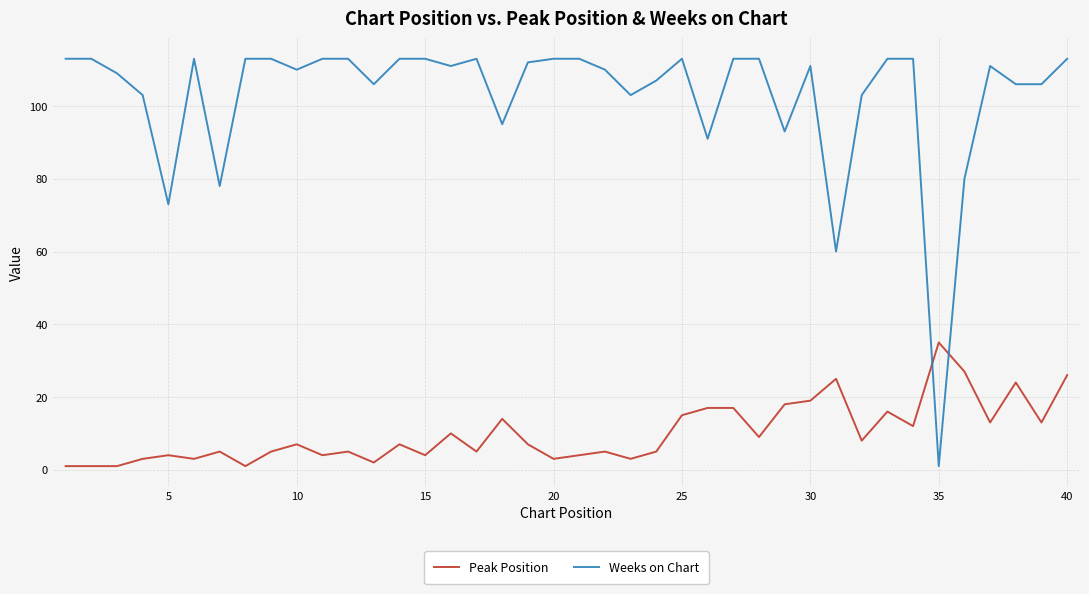

What is the difference between the maximum and minimum values in the Weeks on Chart series?

112